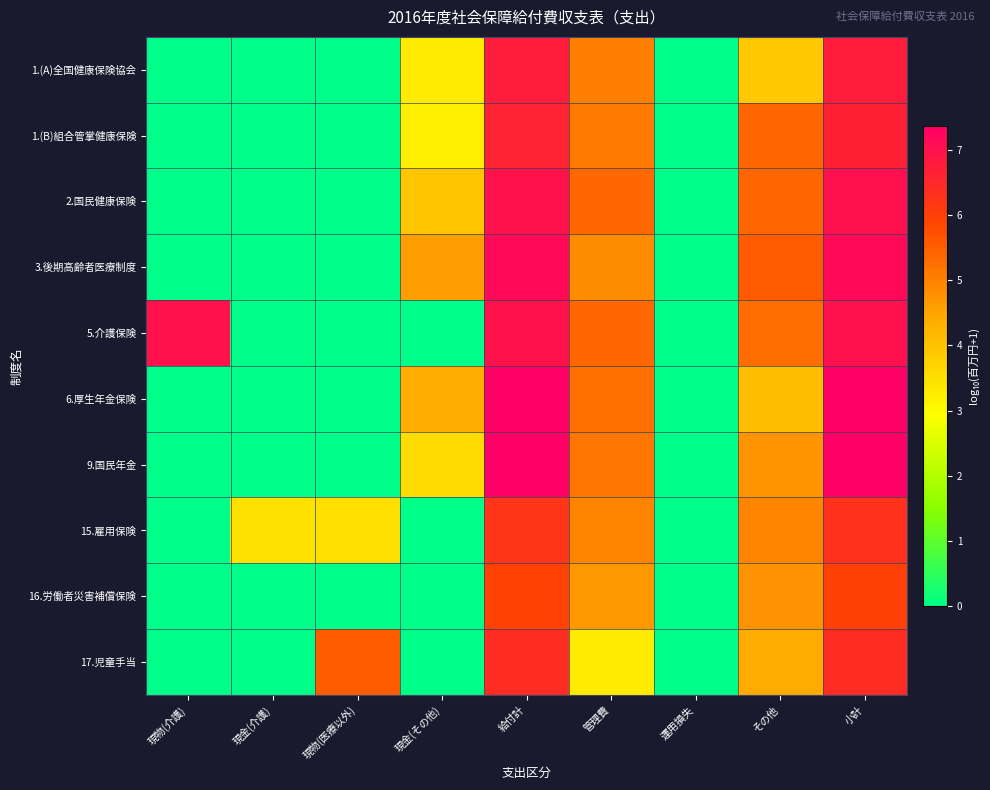

Reading right to left, transcribe all the data shown in this chart.

1.(A)全国健康保険協会: 小計=6.8	その他=3.9	運用損失=0.0	管理費=5.0	給付計=6.8	現金(その他)=3.3	現物(医療以外)=0.0	現金(介護)=0.0	現物(介護)=0.0
1.(B)組合管掌健康保険: 小計=6.7	その他=5.4	運用損失=0.0	管理費=5.1	給付計=6.6	現金(その他)=3.2	現物(医療以外)=0.0	現金(介護)=0.0	現物(介護)=0.0
2.国民健康保険: 小計=7.0	その他=5.4	運用損失=0.0	管理費=5.4	給付計=7.0	現金(その他)=3.9	現物(医療以外)=0.0	現金(介護)=0.0	現物(介護)=0.0
3.後期高齢者医療制度: 小計=7.2	その他=5.6	運用損失=0.0	管理費=4.9	給付計=7.2	現金(その他)=4.6	現物(医療以外)=0.0	現金(介護)=0.0	現物(介護)=0.0
5.介護保険: 小計=7.0	その他=5.3	運用損失=0.0	管理費=5.4	給付計=7.0	現金(その他)=0.0	現物(医療以外)=0.0	現金(介護)=0.0	現物(介護)=7.0
6.厚生年金保険: 小計=7.4	その他=4.1	運用損失=0.0	管理費=5.3	給付計=7.4	現金(その他)=4.4	現物(医療以外)=0.0	現金(介護)=0.0	現物(介護)=0.0
9.国民年金: 小計=7.4	その他=4.7	運用損失=0.0	管理費=5.2	給付計=7.3	現金(その他)=3.6	現物(医療以外)=0.0	現金(介護)=0.0	現物(介護)=0.0
15.雇用保険: 小計=6.3	その他=5.0	運用損失=0.0	管理費=5.0	給付計=6.2	現金(その他)=0.0	現物(医療以外)=3.5	現金(介護)=3.5	現物(介護)=0.0
16.労働者災害補償保険: 小計=6.0	その他=4.8	運用損失=0.0	管理費=4.7	給付計=5.9	現金(その他)=0.0	現物(医療以外)=0.0	現金(介護)=0.0	現物(介護)=0.0
17.児童手当: 小計=6.4	その他=4.4	運用損失=0.0	管理費=3.3	給付計=6.4	現金(その他)=0.0	現物(医療以外)=5.5	現金(介護)=0.0	現物(介護)=0.0